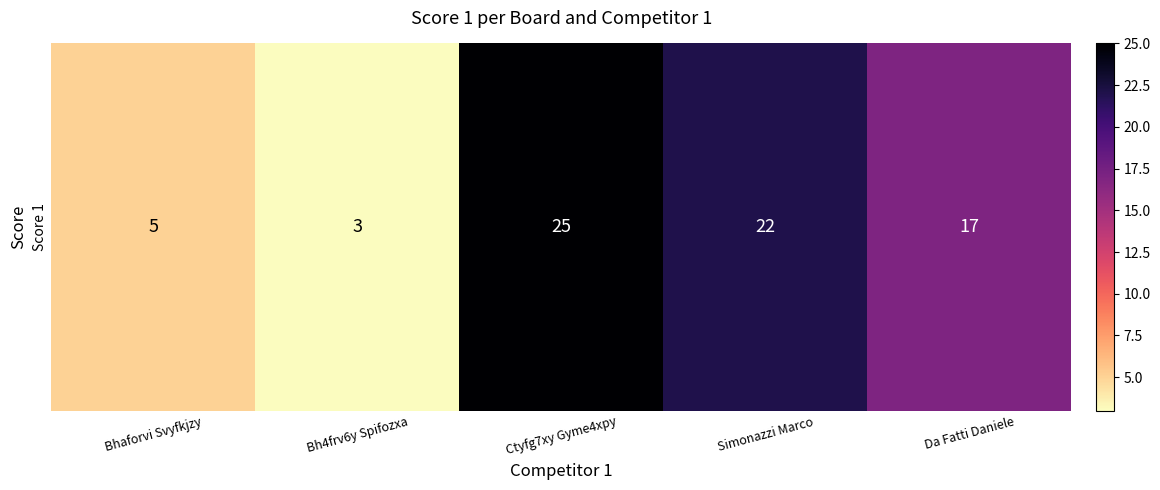

Approximately how many times larger is the value at Simonazzi Marco compared to Bhaforvi Svyfkjzy?

4.4